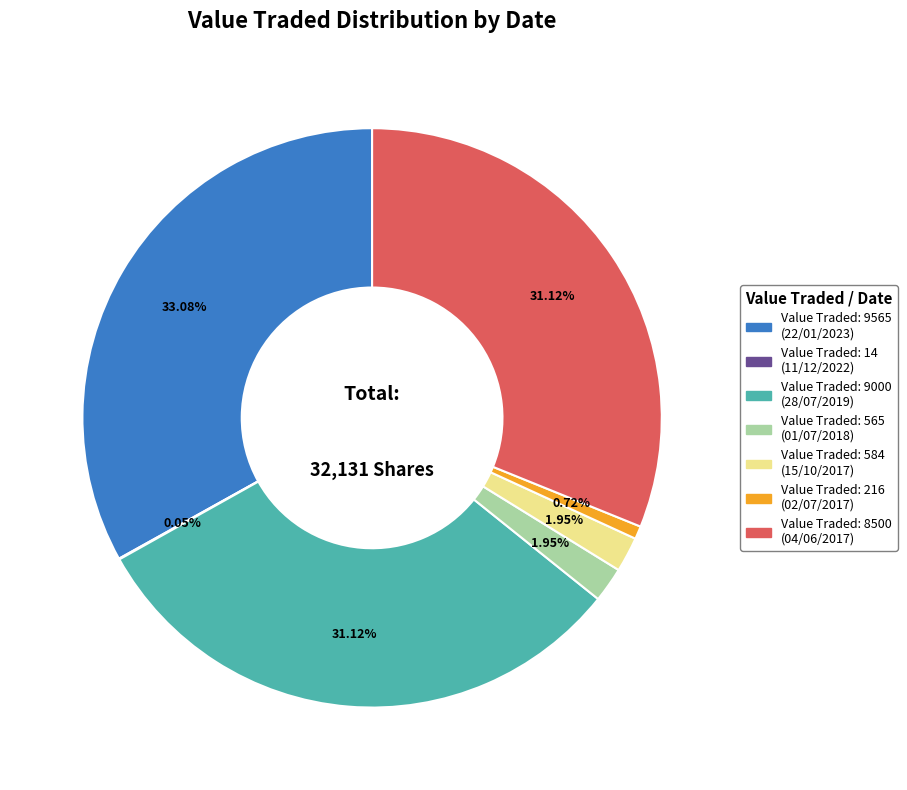

Is there a majority slice in this chart?

No